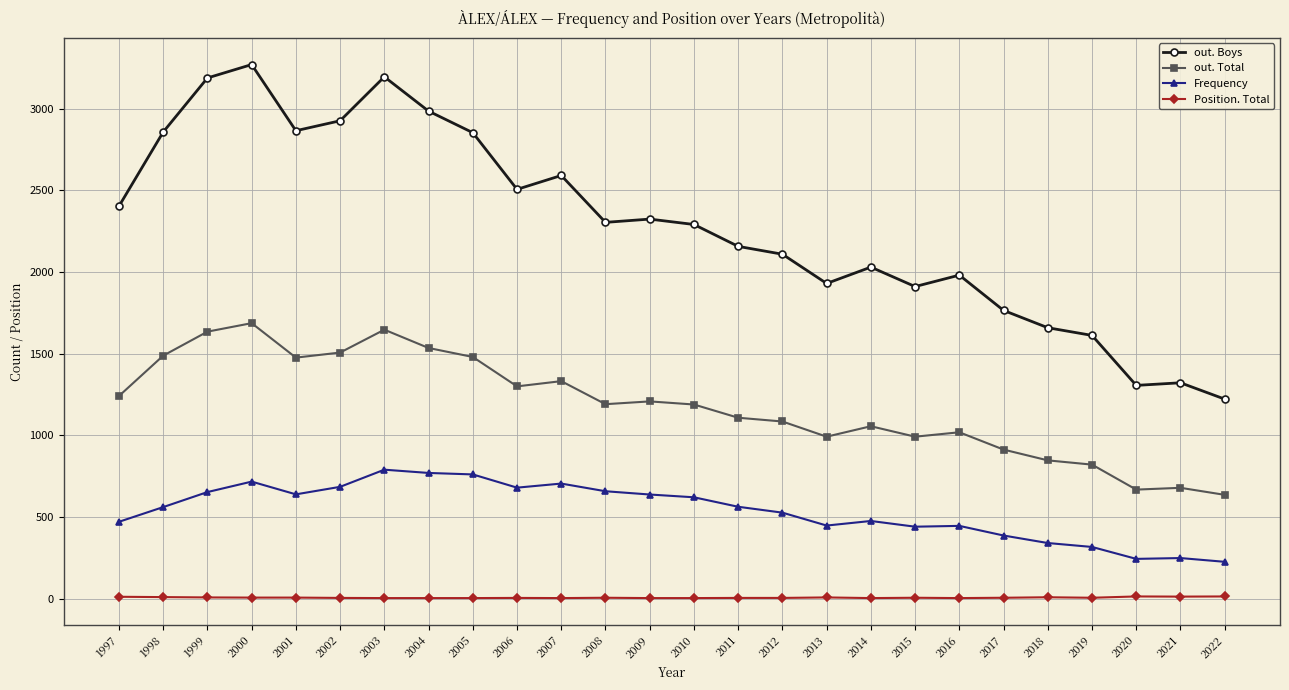

At 2016, list the series in order from smallest to largest.

Position. Total, Frequency, out. Total, out. Boys